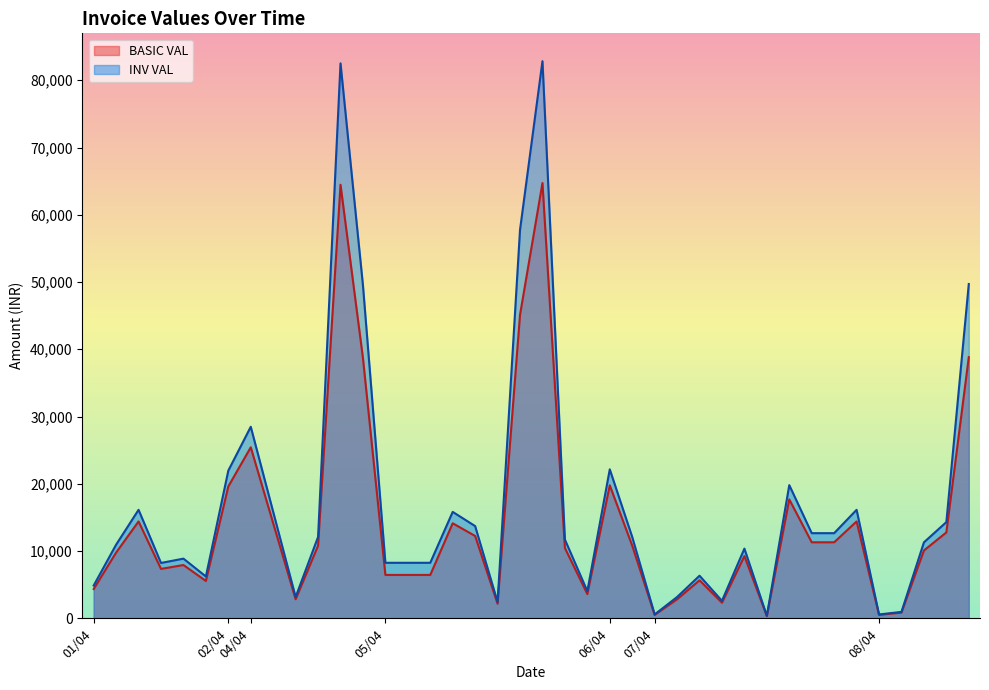

True or false: BASIC VAL and INV VAL cross at least once.

False